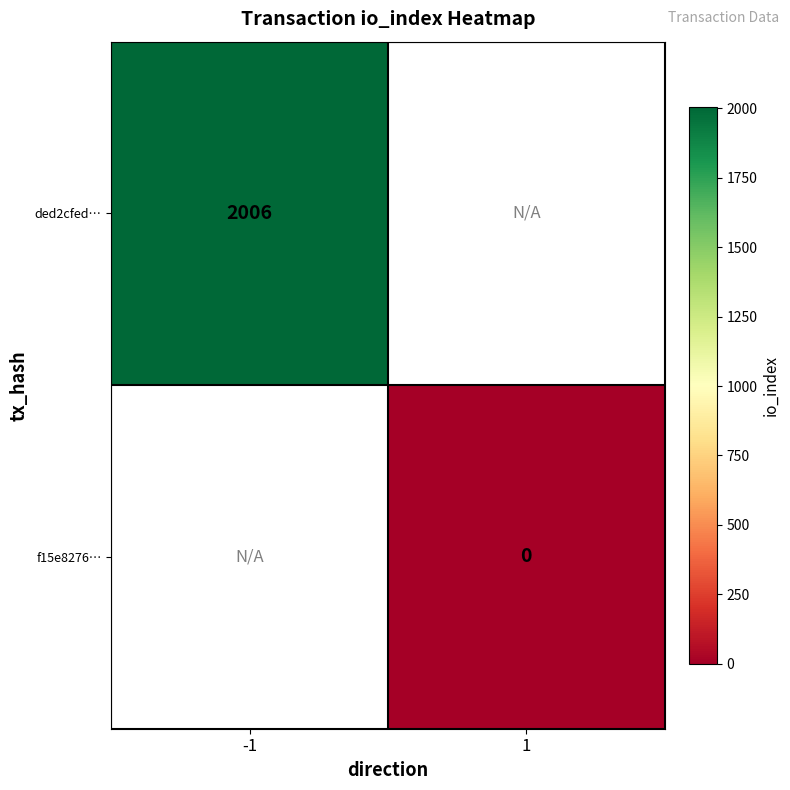

Count the number of data series in this chart.

2